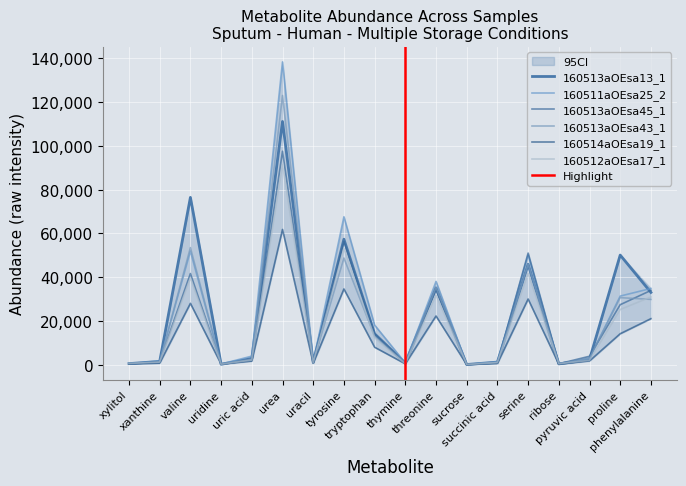

How many lines are shown in the chart?

6